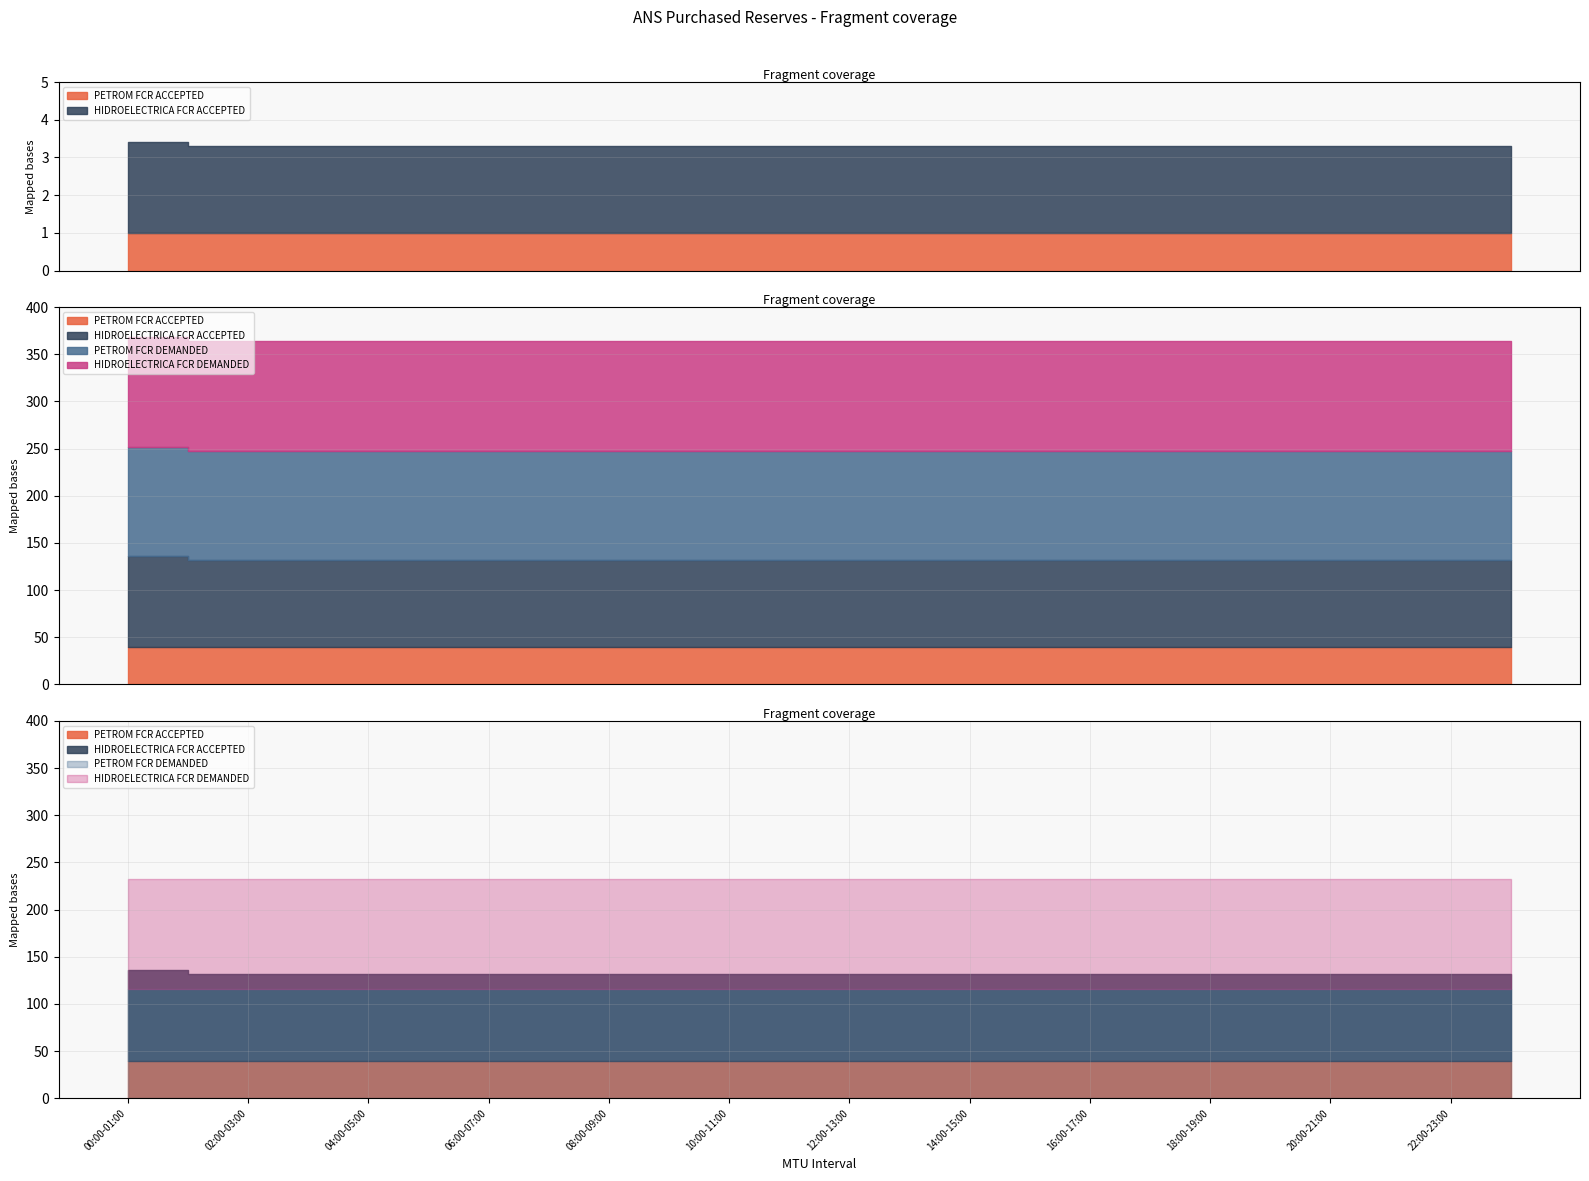

At which category is the sum across all series the highest?

00:00-01:00